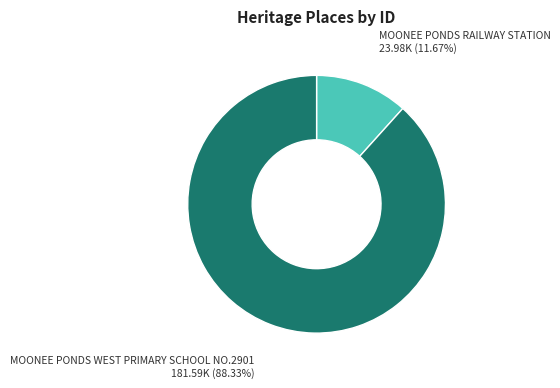

Is there any slice that represents more than half of the pie?

Yes